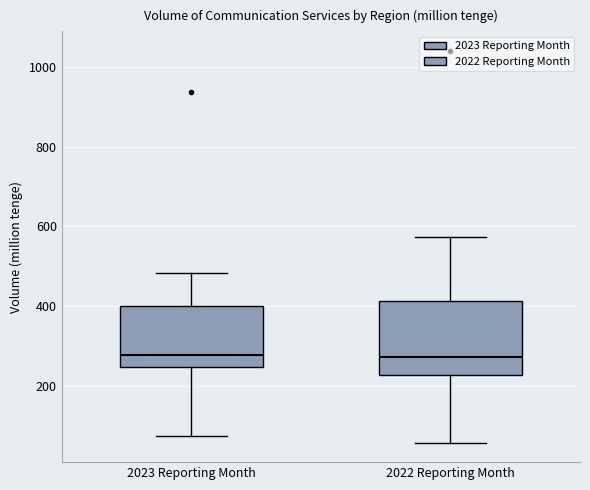

Reading left to right, transcribe this box plot: for each box, give where its median line is, the range the box spans, and where its two whiskers end, as read against the y-axis. The values are not printed on the chart, so give them approximately, as read against the axis.

2023 Reporting Month: median 280, box 240 to 400, whiskers 80 to 480
2022 Reporting Month: median 280, box 220 to 420, whiskers 60 to 580